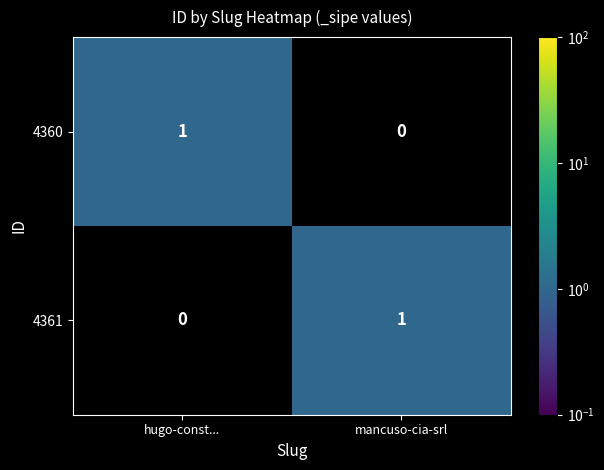

Reading left to right, transcribe all the data shown in this chart.

4360: 1	0
4361: 0	1